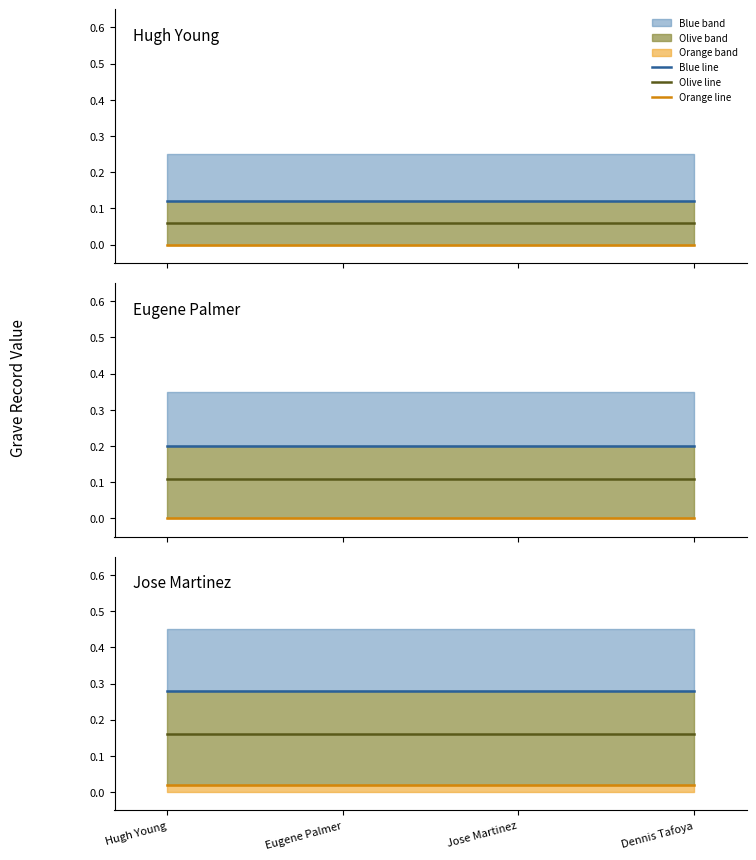

The value of Blue line at Jose Martinez is 0.5. True or false?

False